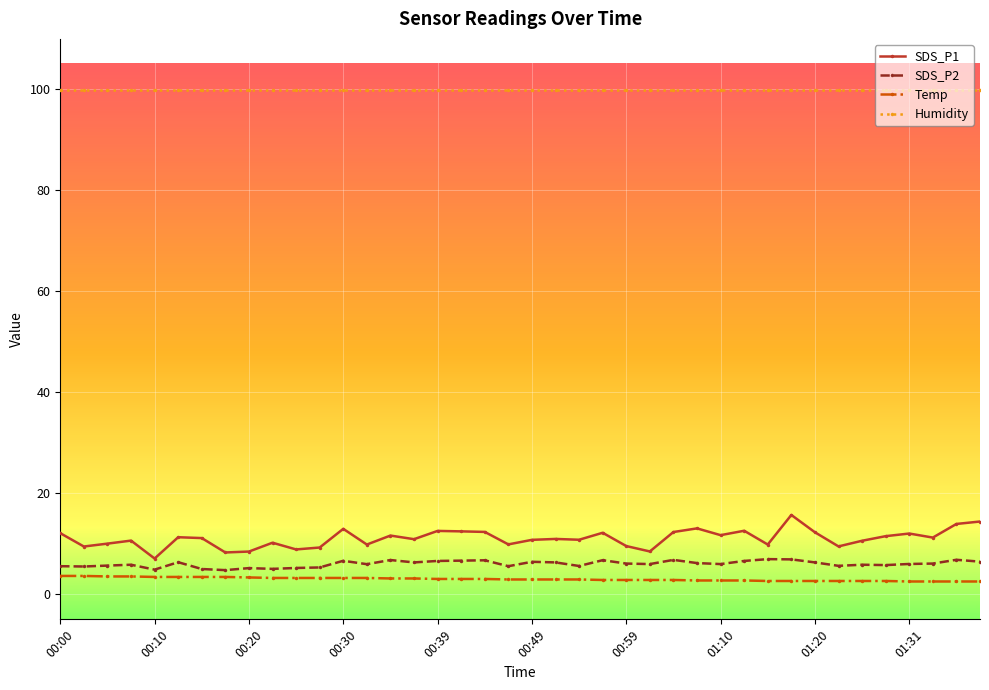

What is the average value of the SDS_P1 series?

11.0